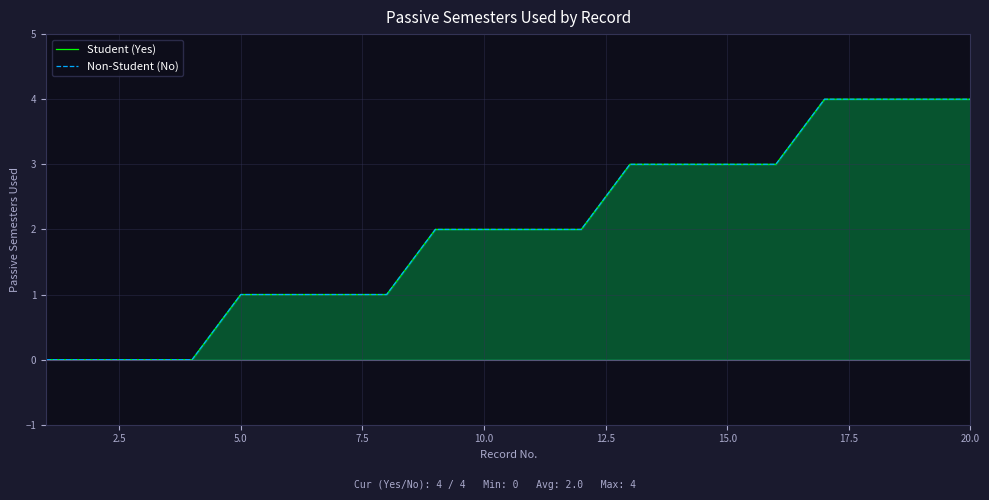

Rank the series by their maximum value, from lowest to highest.

Student (Yes), Non-Student (No)